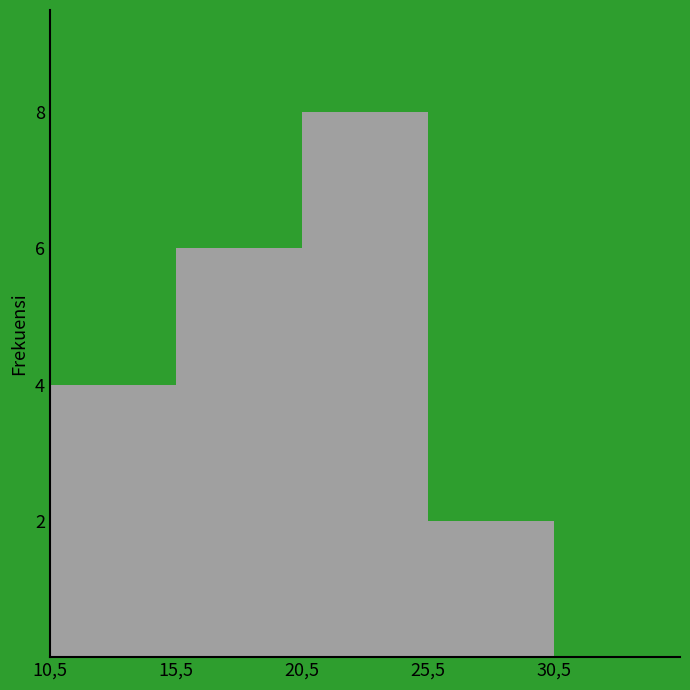

Reading right to left, extract all data points from this chart.

2	8	6	4